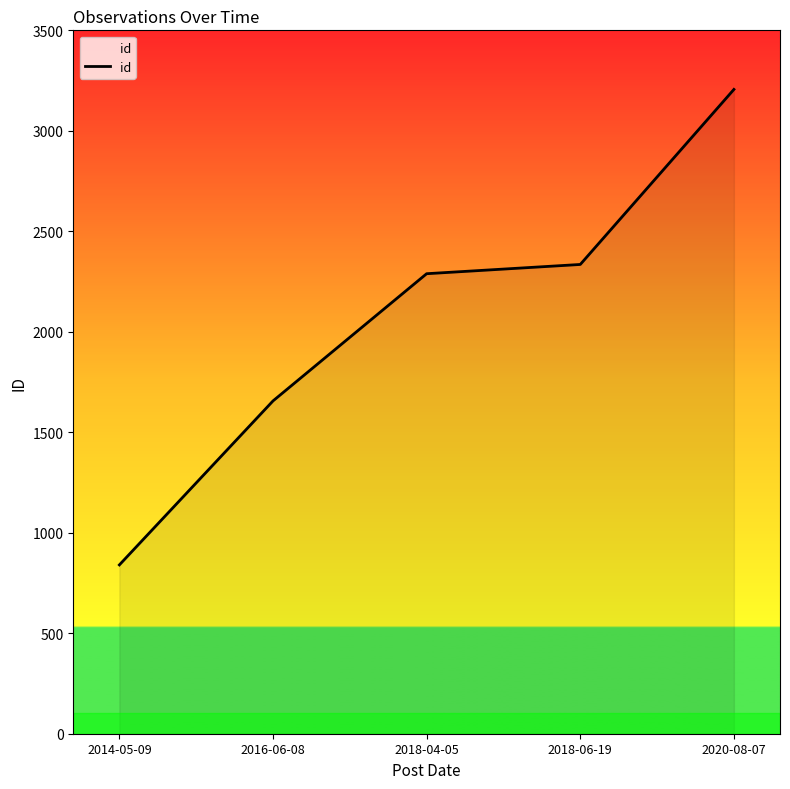

What is the greatest value displayed?

3206